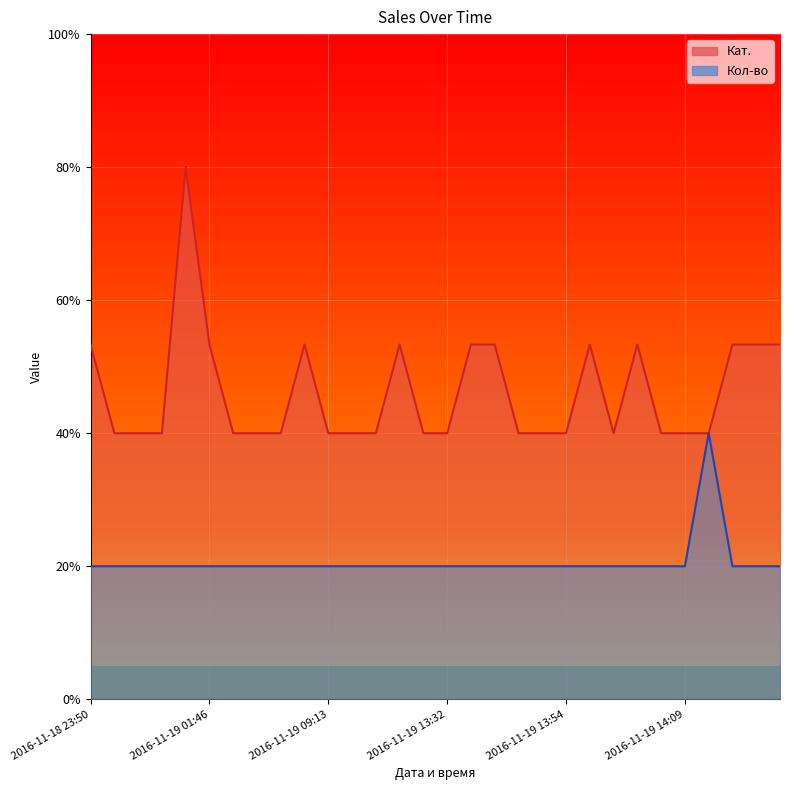

At how many categories does at least one series exceed 4?

12